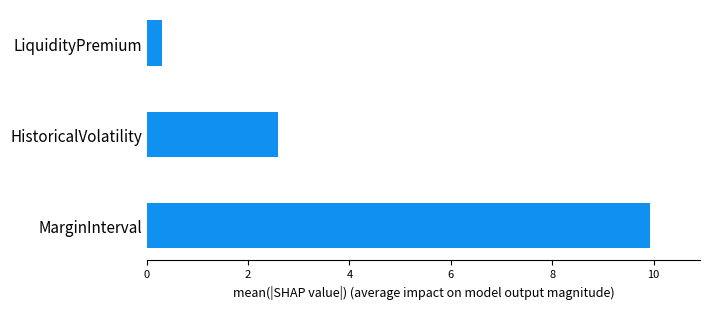

Reading bottom to top, extract all data points from this chart.

9.9	2.6	0.3